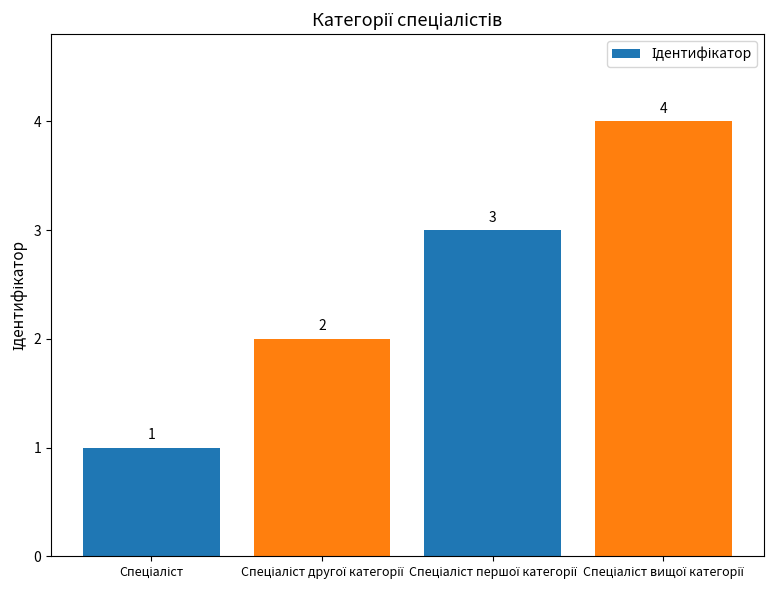

What is the greatest value displayed?

4